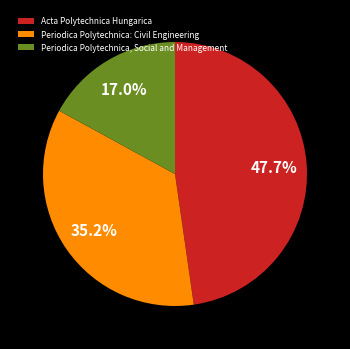

Count the number of slices in the pie.

3